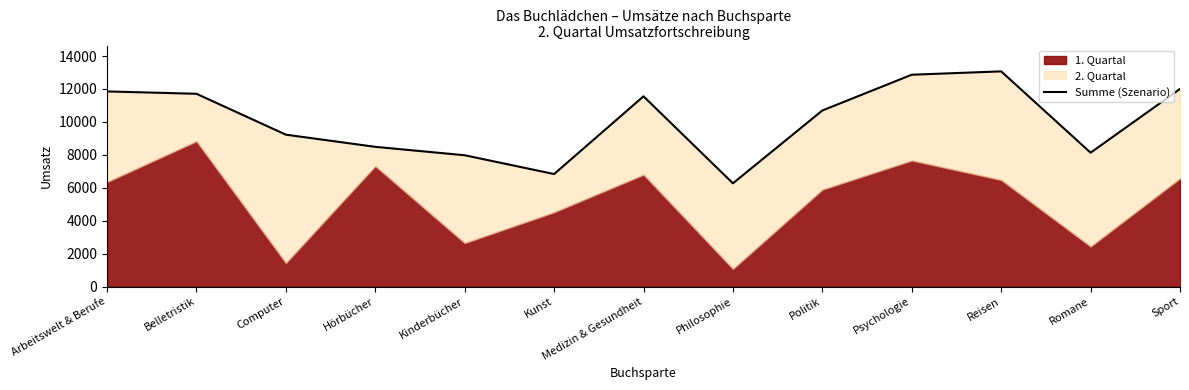

How many interior local valleys (lower than both neighbors) does the data have?

3